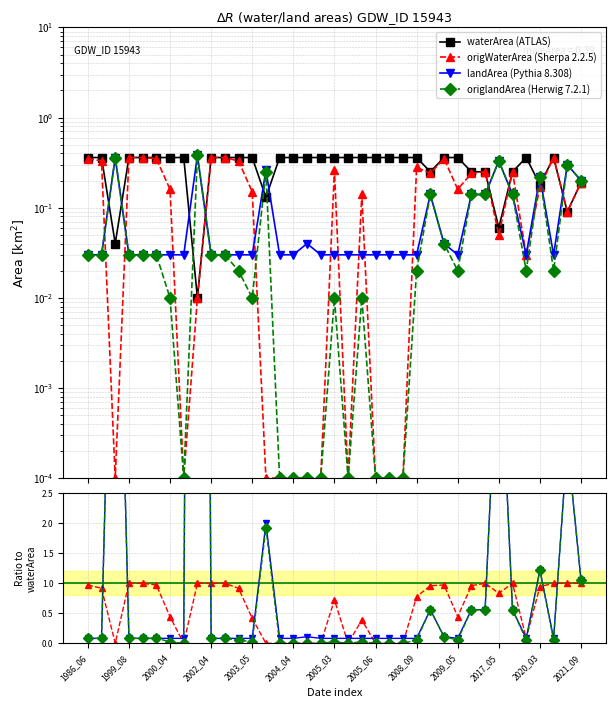

Between 2000_04 and 2004_03, which series saw the biggest shift?

origWaterArea